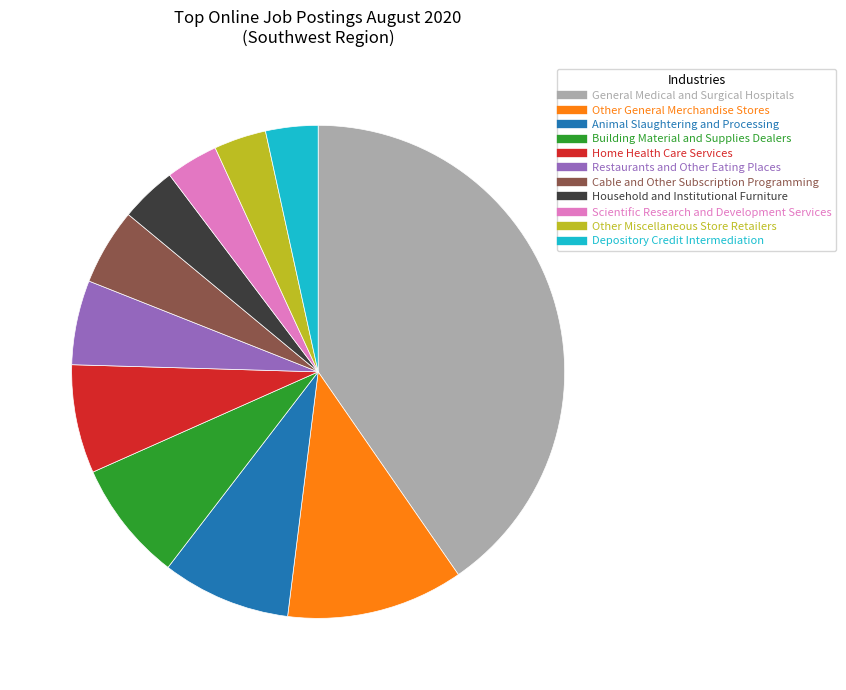

Is the sum of Animal Slaughtering and Processing and Building Material and Supplies Dealers greater than half?

No